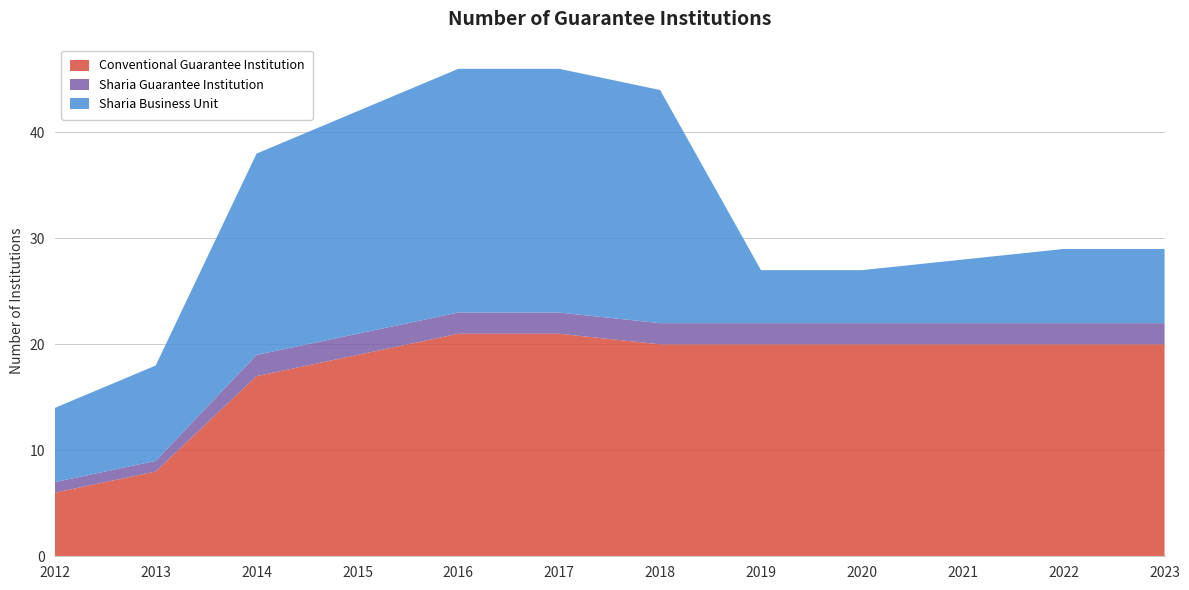

Reading left to right, extract all data points from this chart.

Conventional Guarantee Institution: 6	8	17	19	21	21	20	20	20	20	20	20
Sharia Guarantee Institution: 1	1	2	2	2	2	2	2	2	2	2	2
Sharia Business Unit: 7	9	19	21	23	23	22	5	5	6	7	7